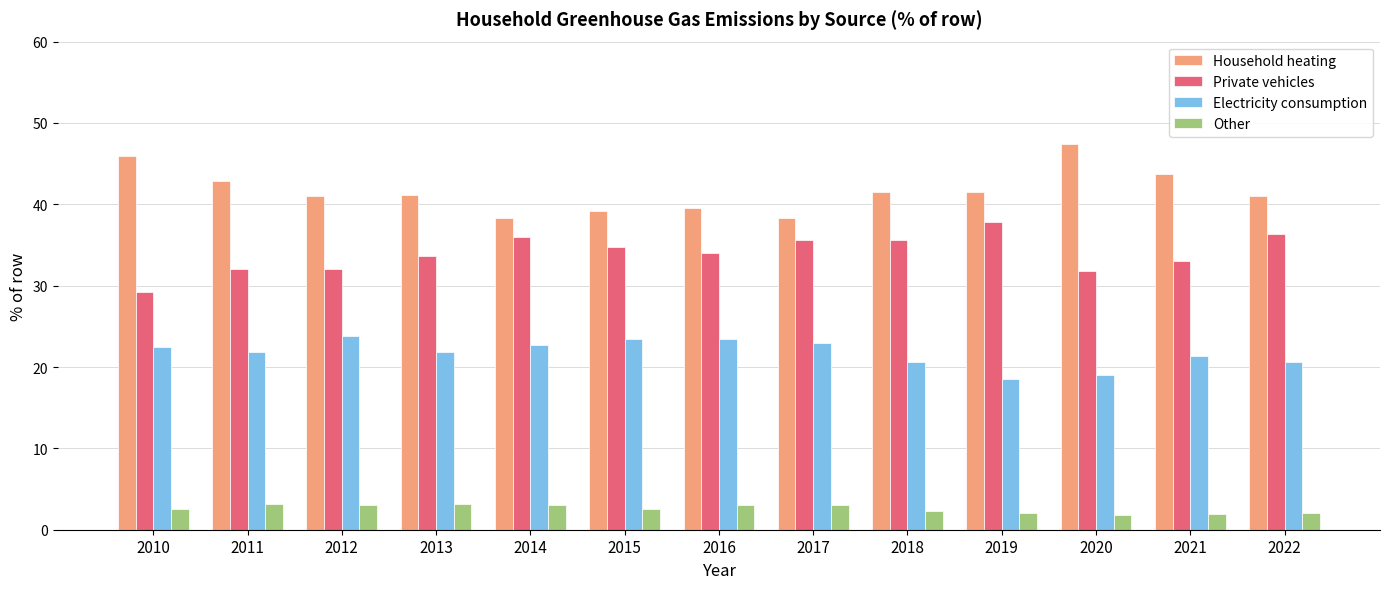

Are the bars grouped side by side (vs. stacked)?

Yes